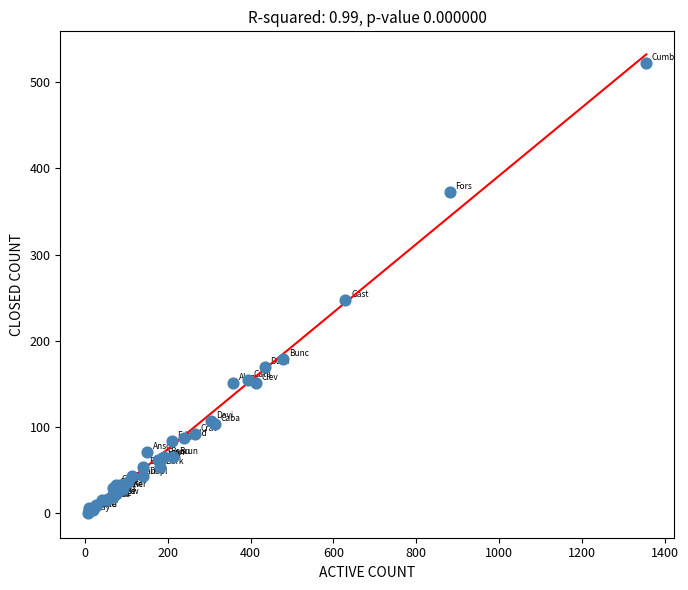

What Y value in the scatter plot is closest to 261?

248